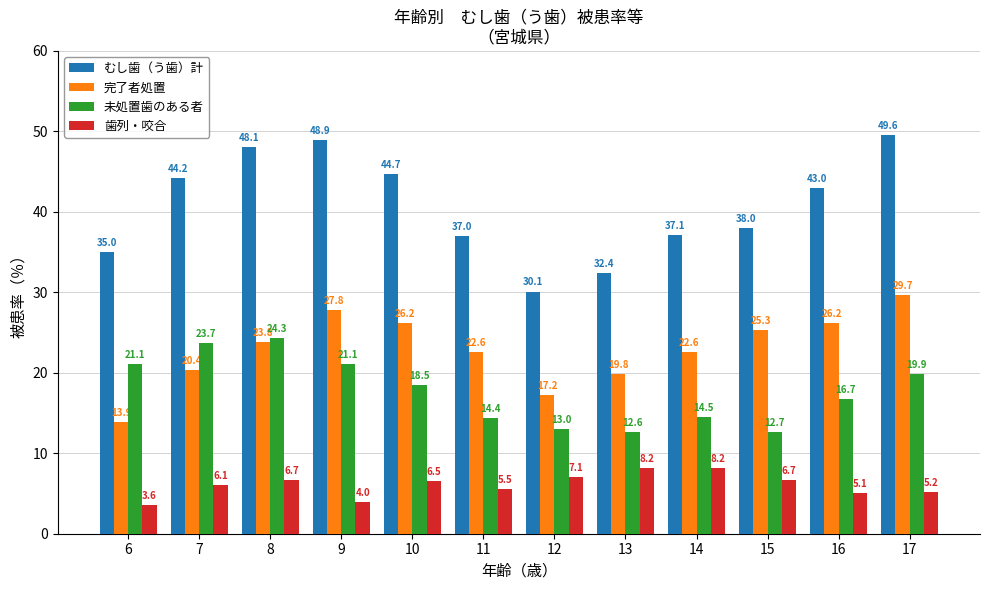

What is the sum of all 歯列・咬合 values?

72.9